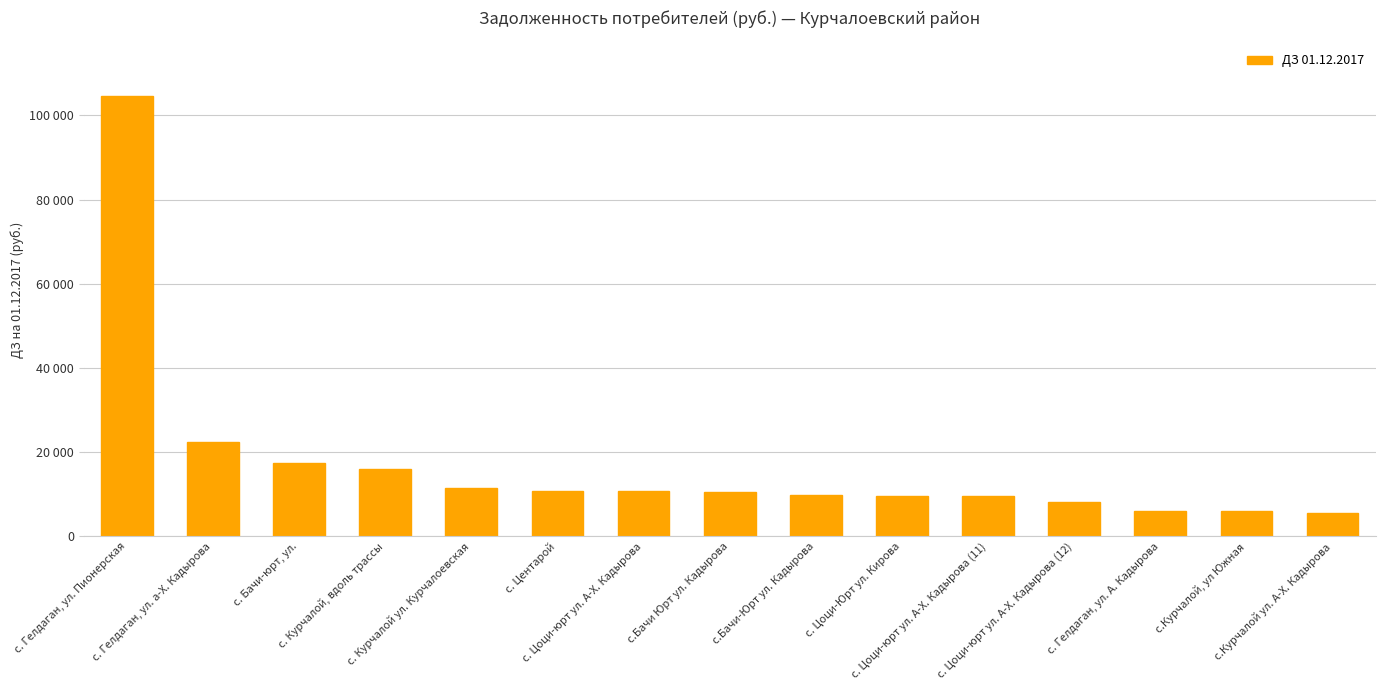

What position from the left is с. Курчалой, вдоль трассы?

4